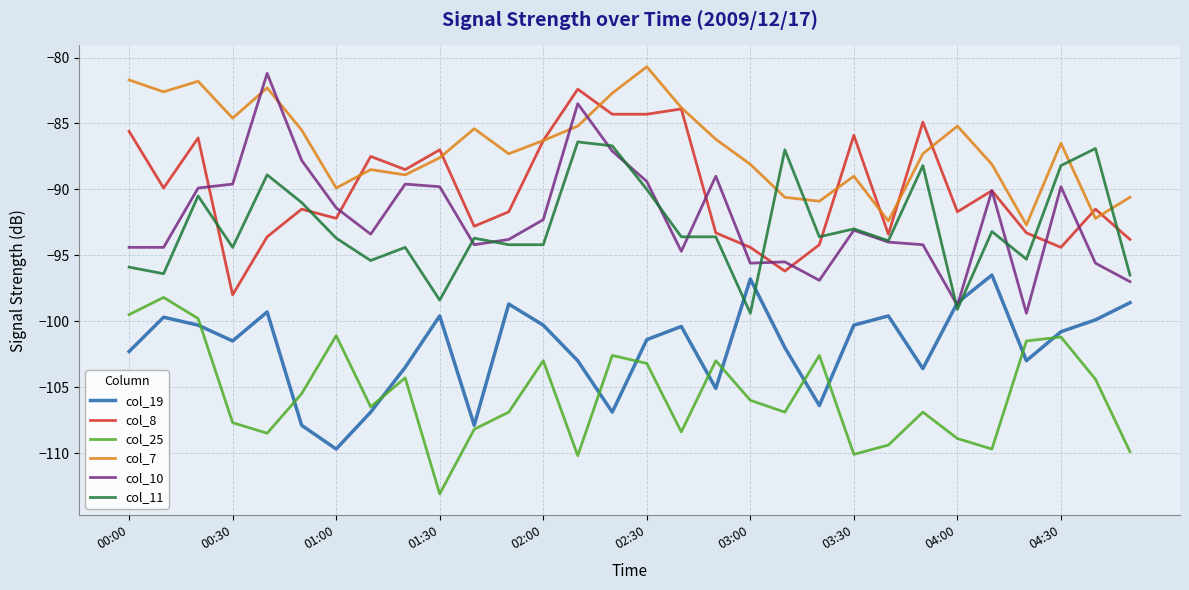

What is the average value of the col_8 series?

-90.1